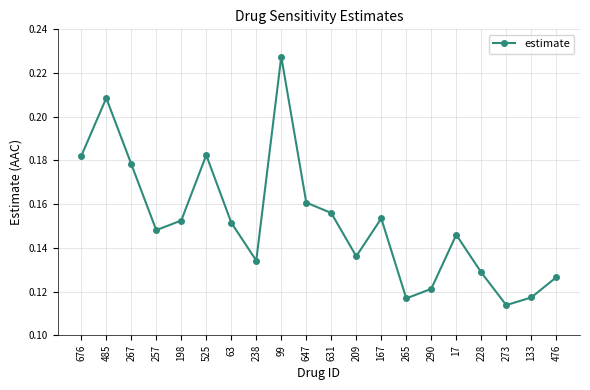

At which category does the data reach its first local peak?

485